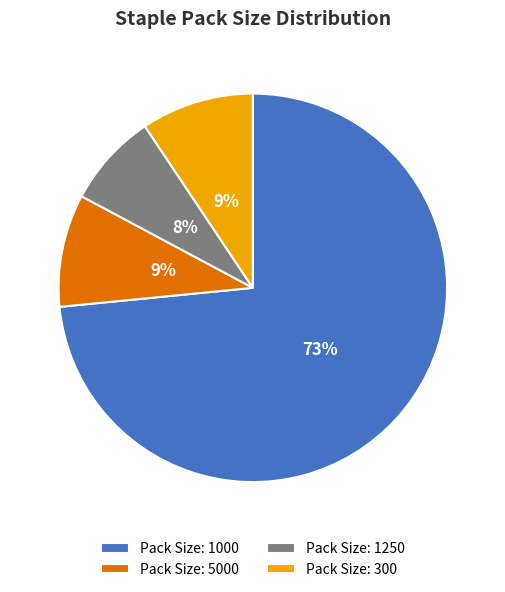

Which slice is the smallest?

Pack Size: 1250